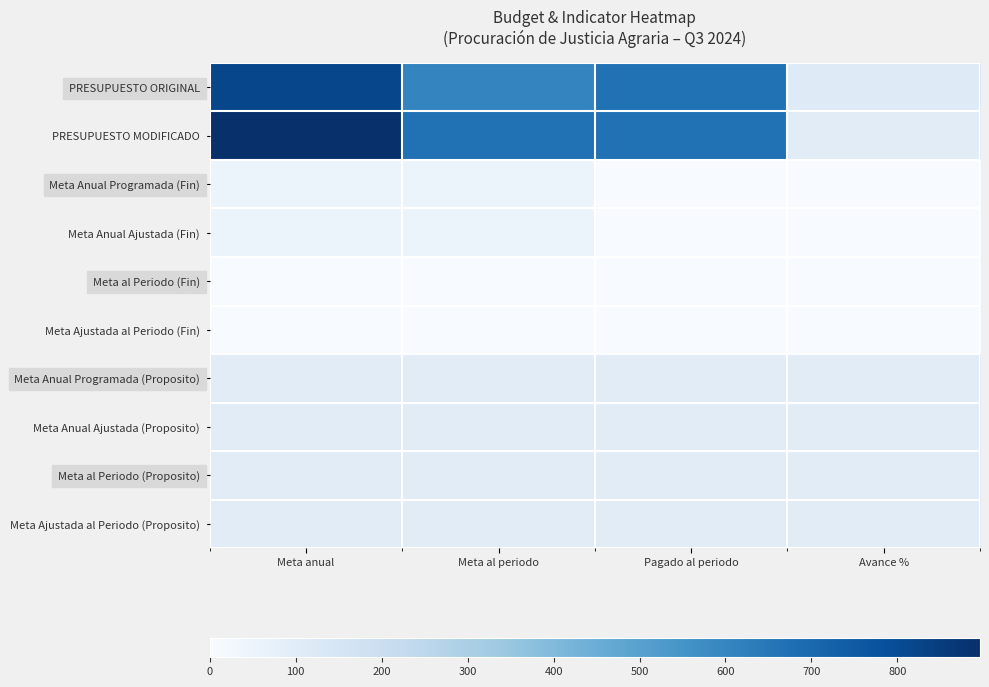

List the series in order of their peak value, highest first.

PRESUPUESTO MODIFICADO, PRESUPUESTO ORIGINAL, Meta Anual Programada (Proposito), Meta Anual Ajustada (Proposito), Meta al Periodo (Proposito), Meta Ajustada al Periodo (Proposito), Meta Anual Programada (Fin), Meta Anual Ajustada (Fin), Meta al Periodo (Fin), Meta Ajustada al Periodo (Fin)